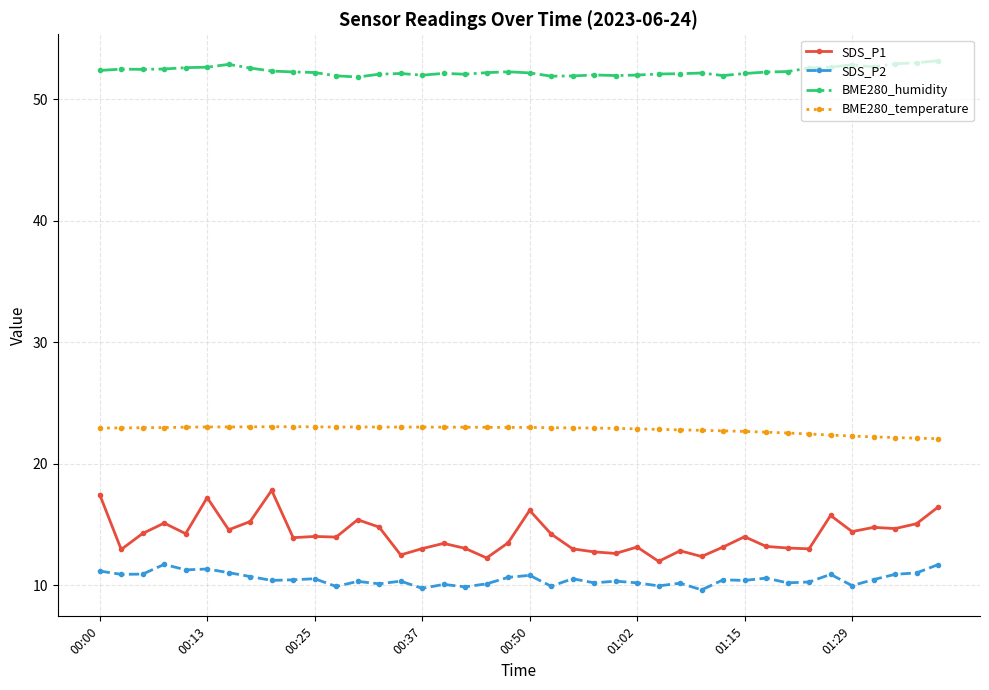

Does the chart have visible grid lines?

Yes